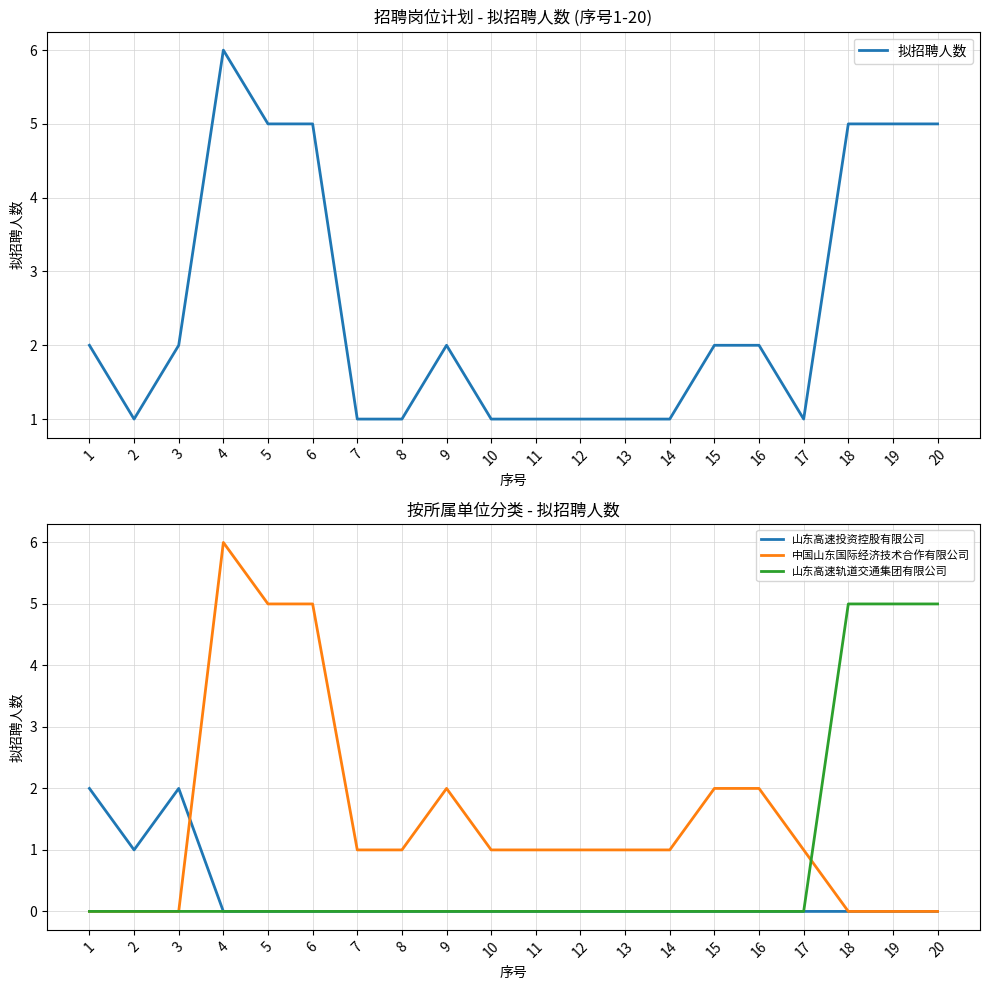

The 中国山东国际经济技术合作有限公司 series shows 2 at 10. True or false?

False